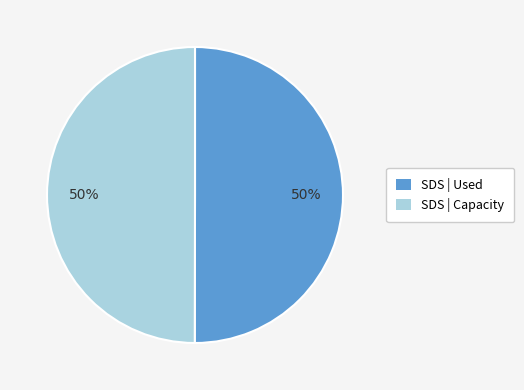

To the nearest percent, what is the average slice percentage?

50%